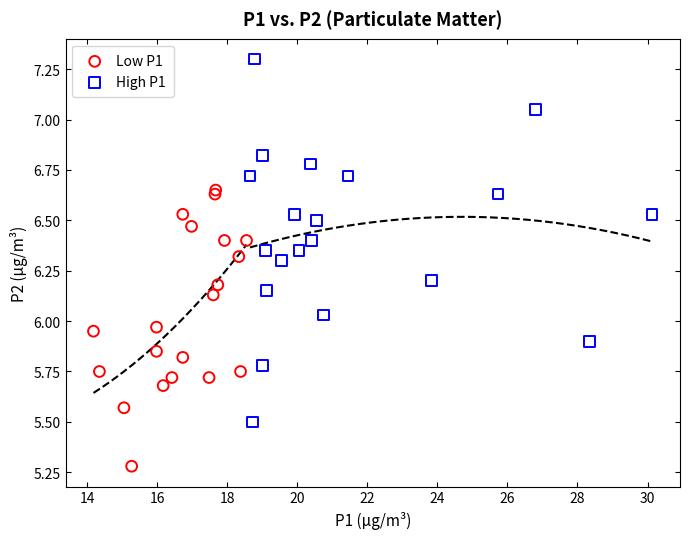

Which series has the widest spread of Y values?

High P1